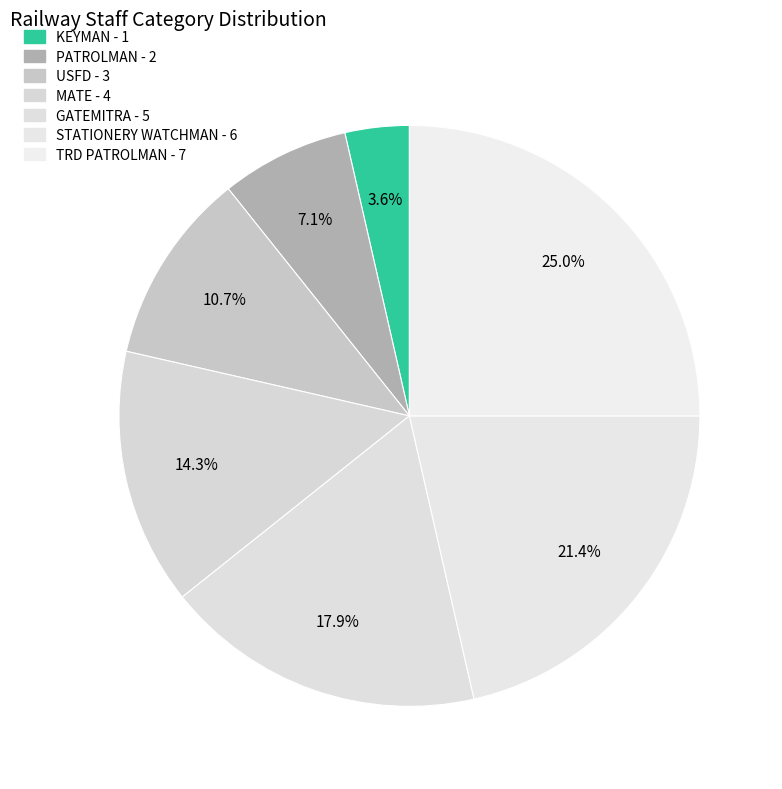

Does any single category account for the majority?

No